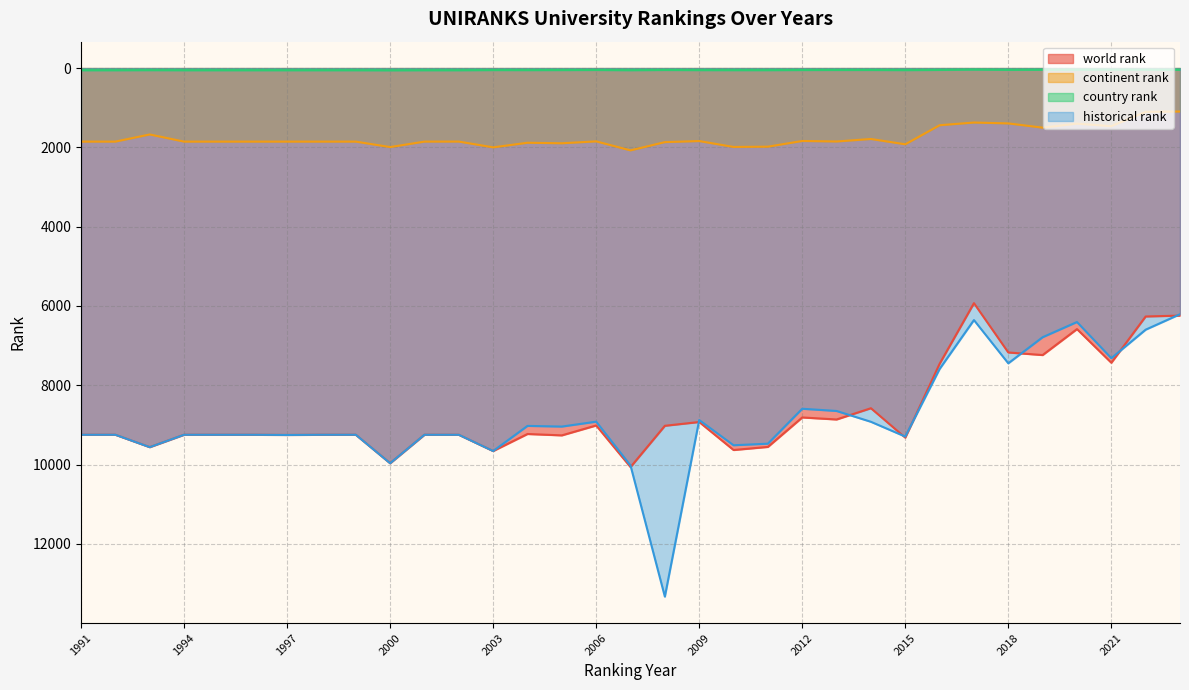

What is the maximum value shown in the chart?

13331.5